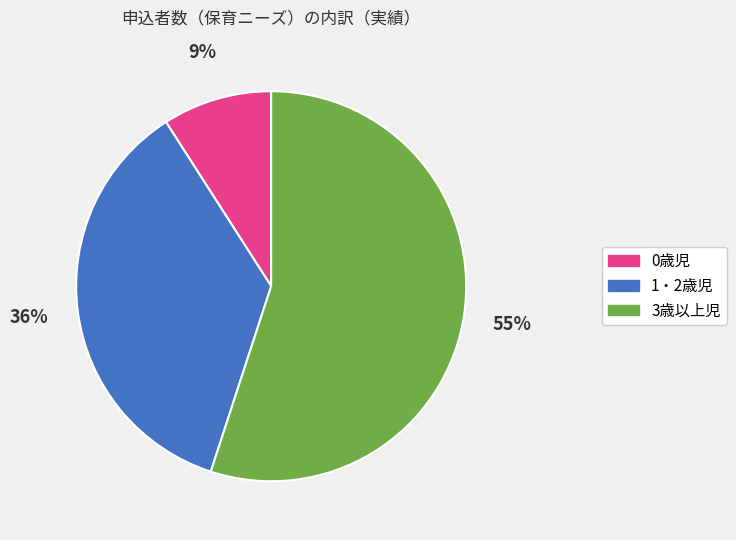

To the nearest percent, what is the difference between the 0歳児 and 3歳以上児 slice percentages?

46%